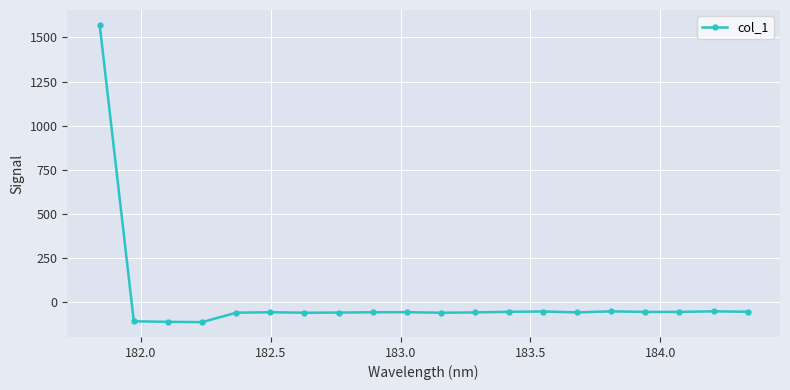

How many positive values are there?

1